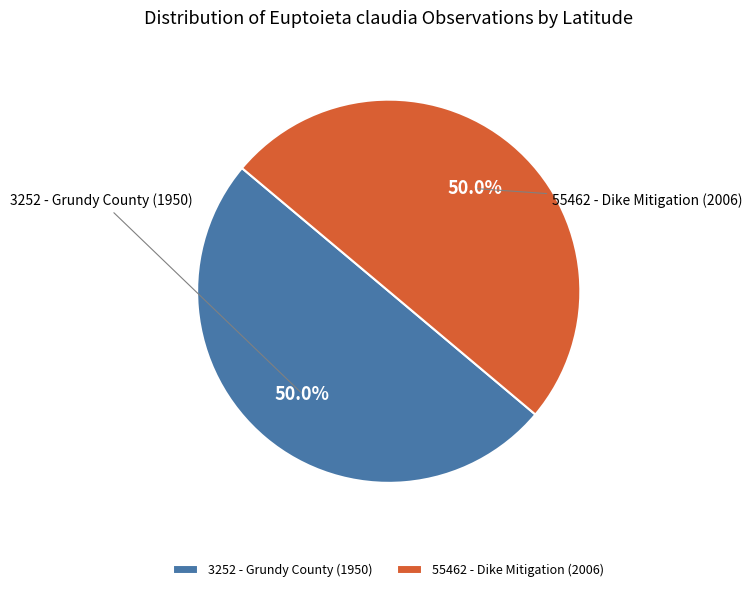

To the nearest percent, what portion does 55462 - Dike Mitigation (2006) represent?

50%